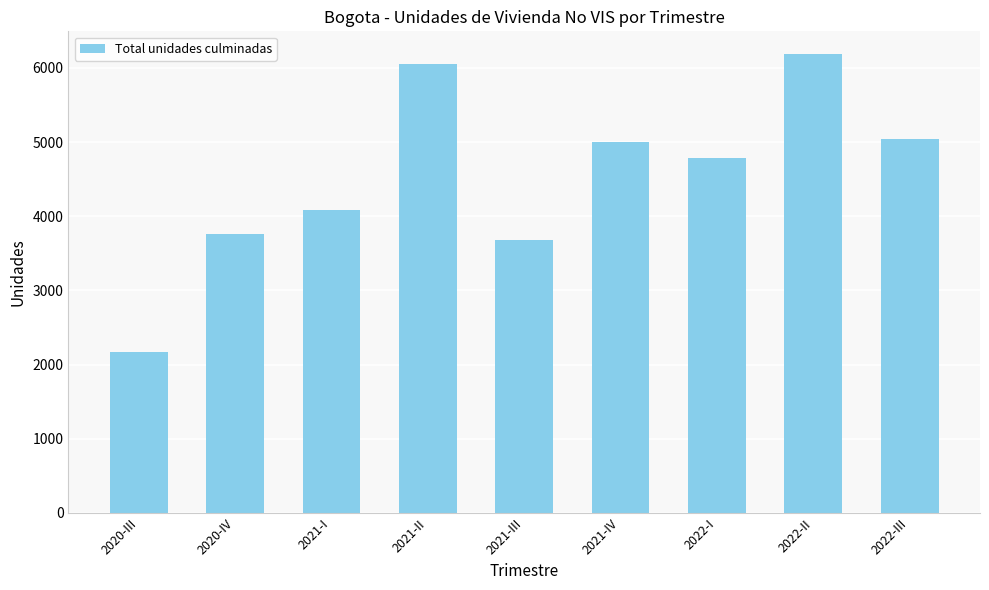

What is the sum of the values at 2020-IV and 2021-II?

9807